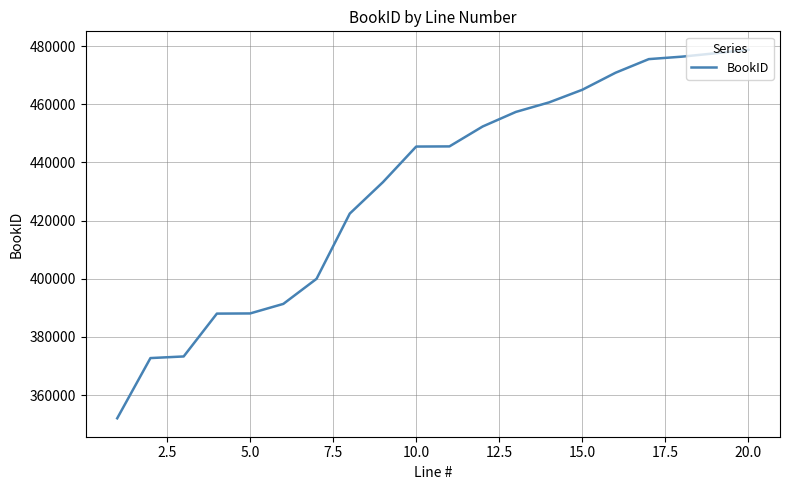

What is the smallest value displayed?

352005